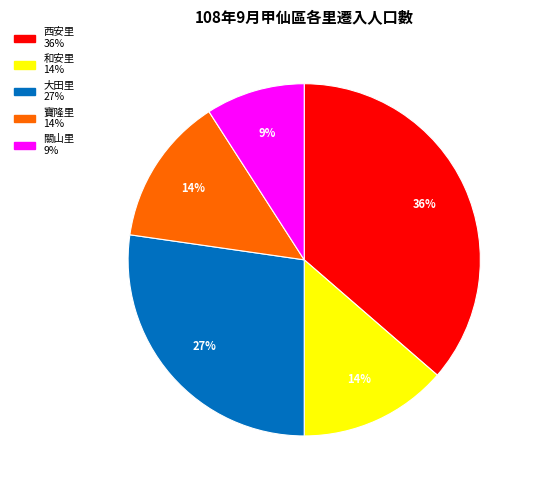

Is there any slice that represents more than half of the pie?

No